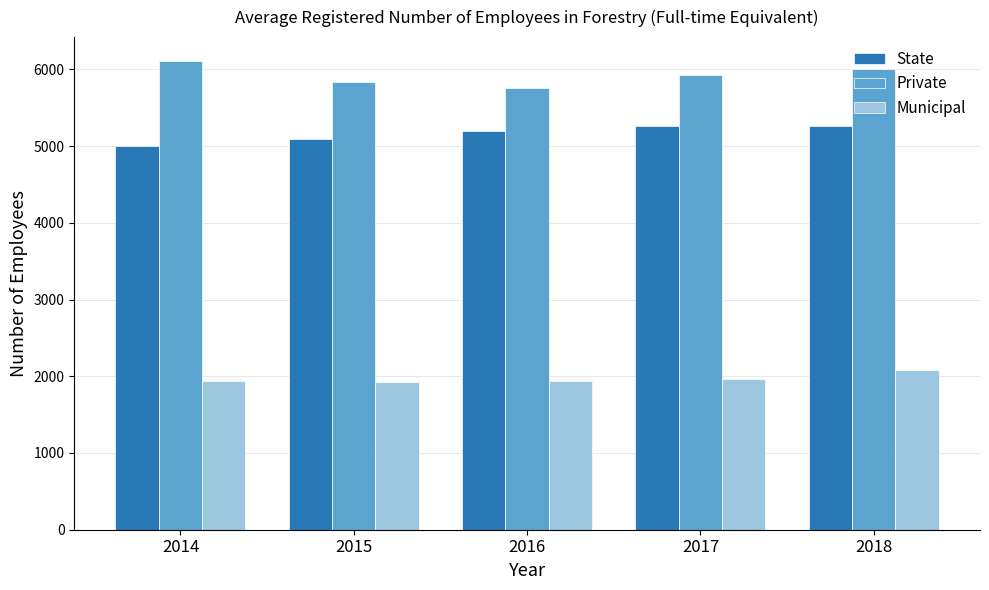

What is the difference between the maximum and minimum values in the Private series?

362